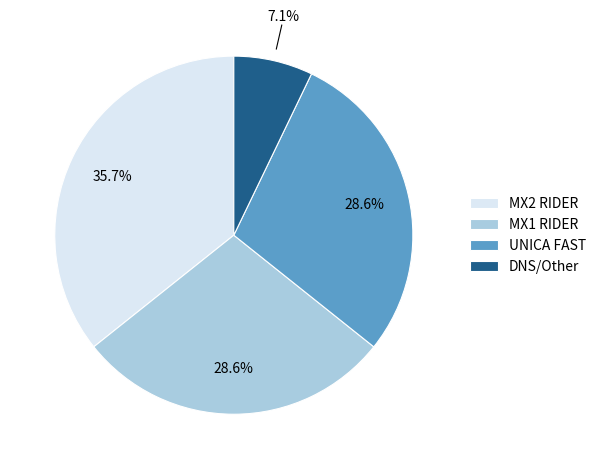

How many segments does this pie chart have?

4